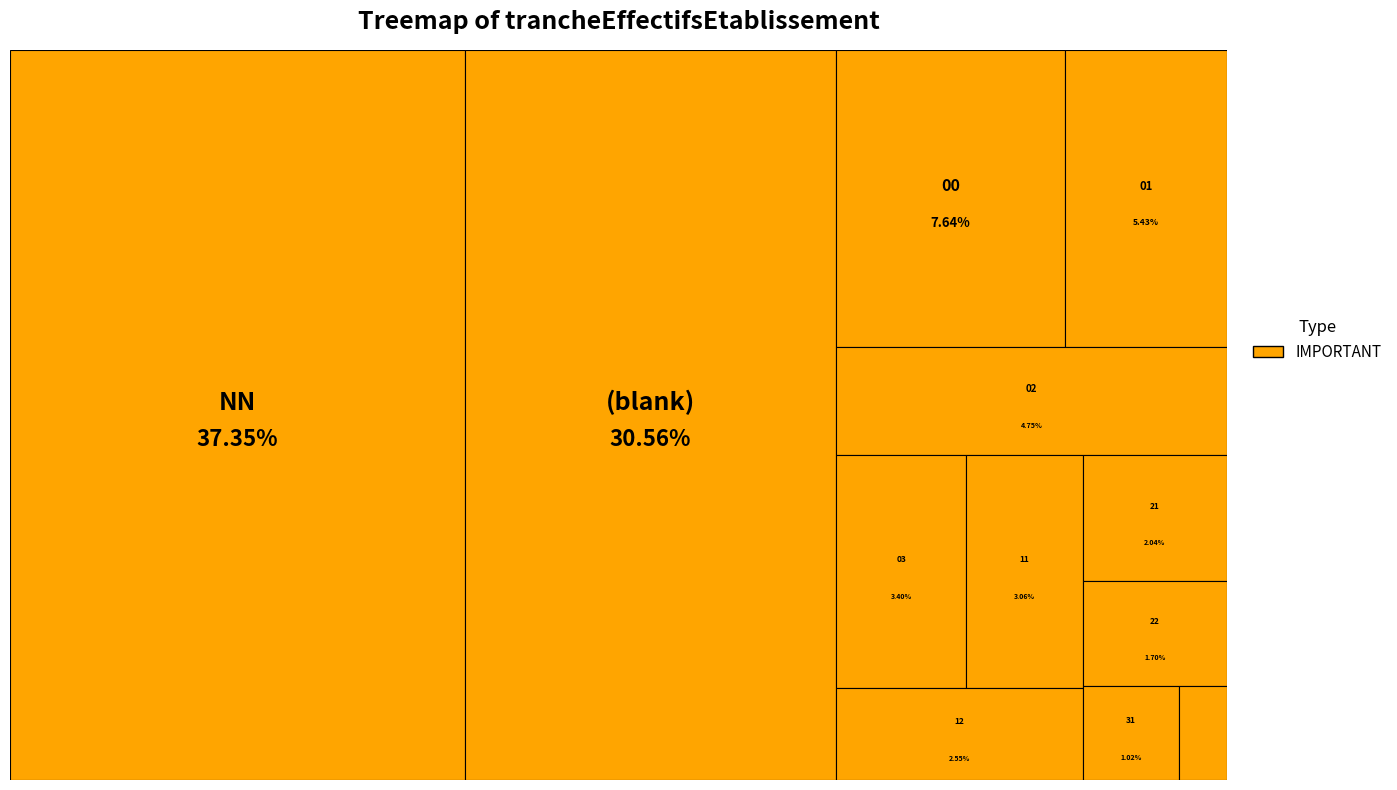

How many segments does this pie chart have?

12